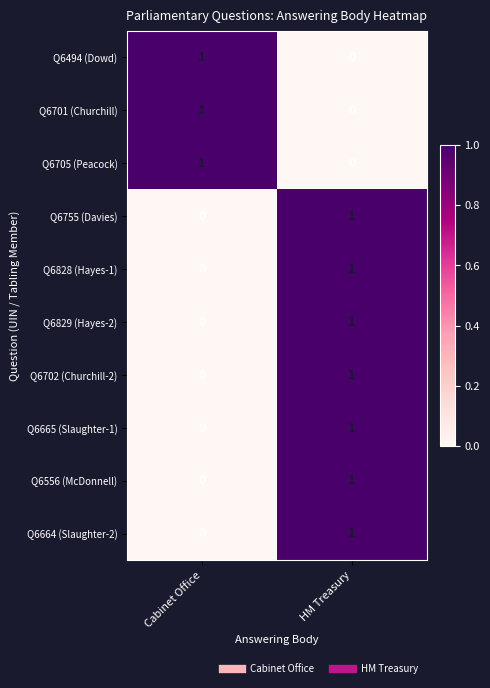

At which category is the sum across all series the highest?

HM Treasury